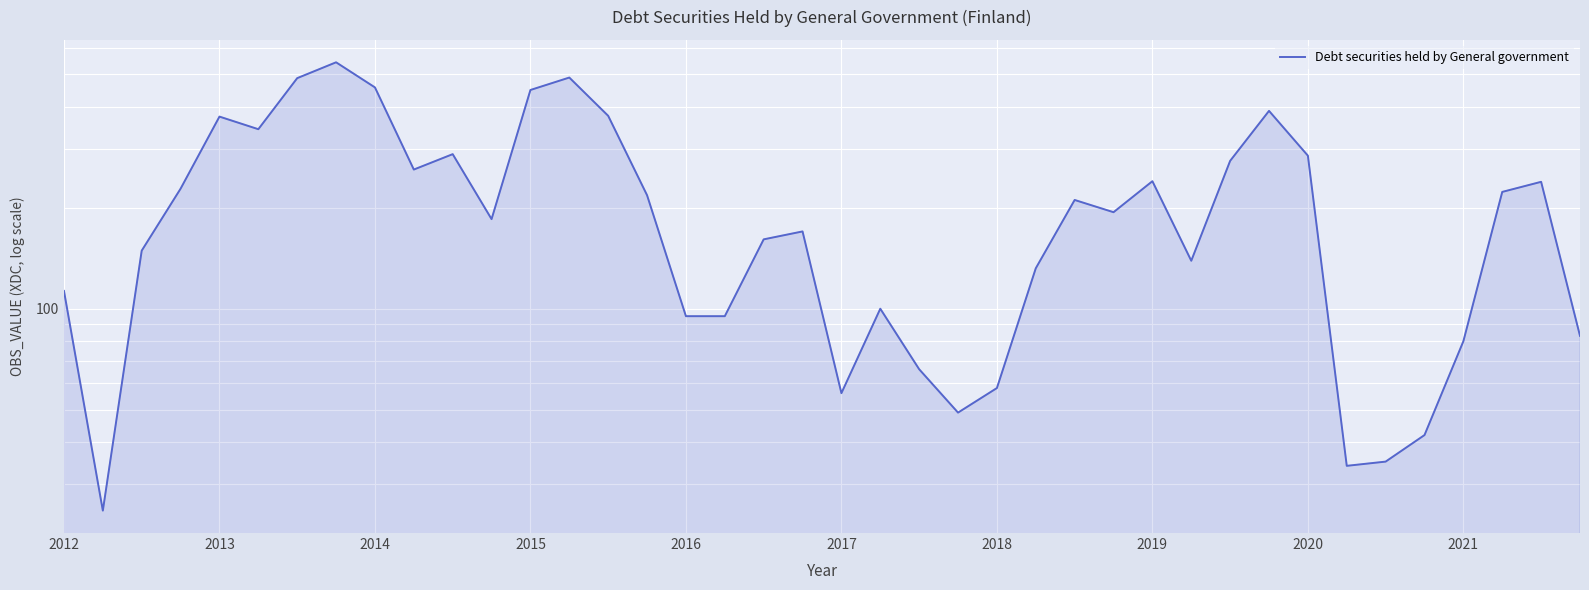

Is it true that the value at 2018 is 141?

False